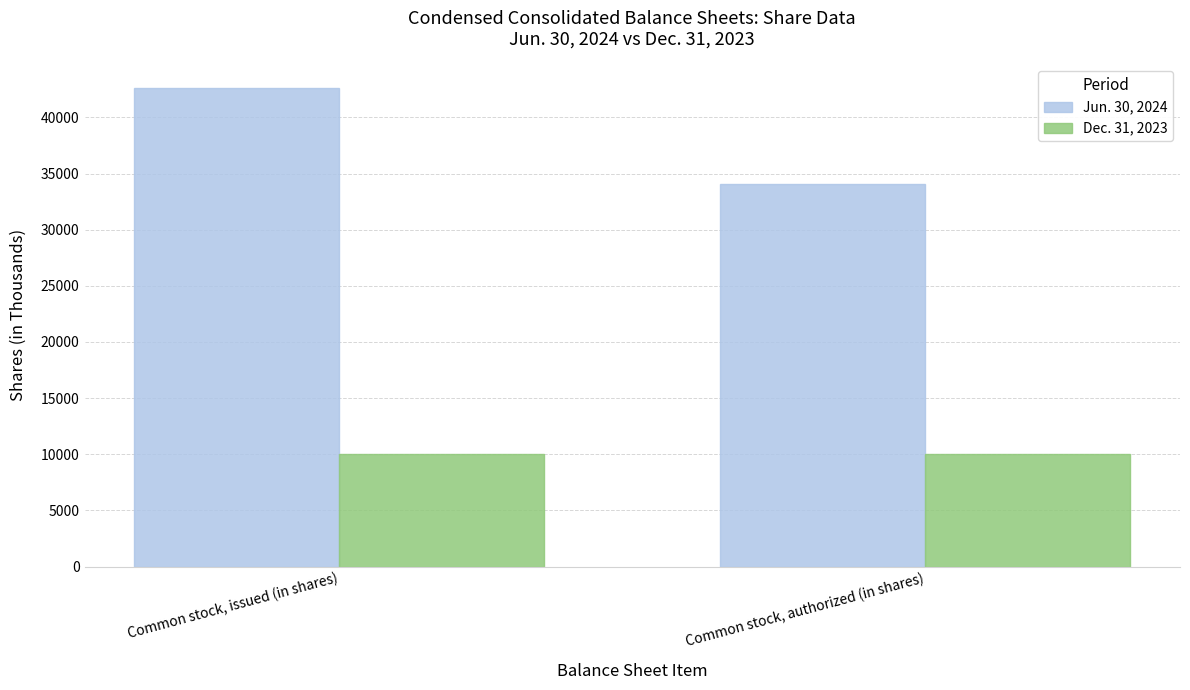

What is the minimum value for Dec. 31, 2023?

10000